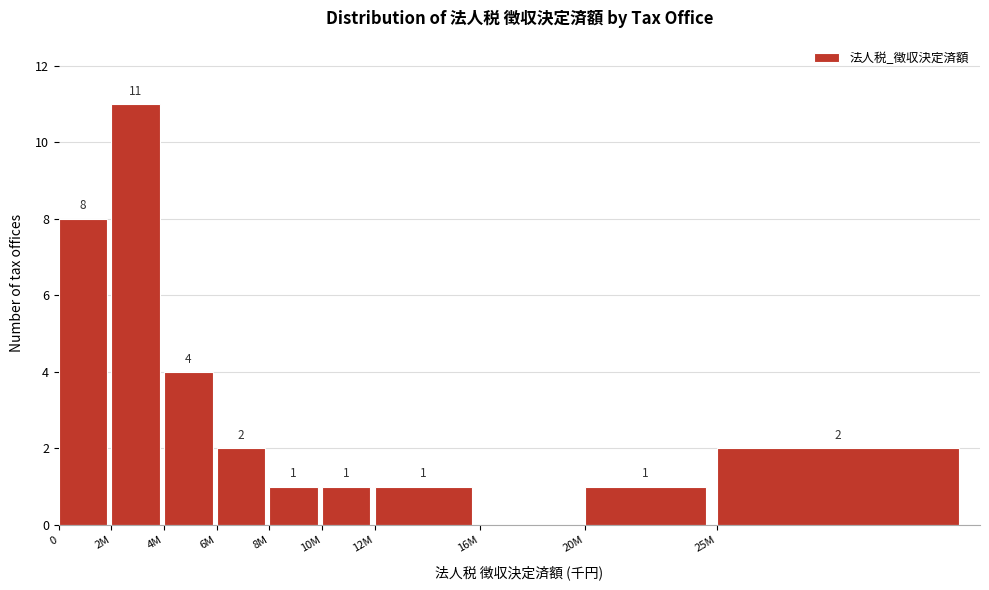

Reading left to right, transcribe all the data shown in this chart.

0=8	2M=11	4M=4	6M=2	8M=1	10M=1	12M=1	16M=0	20M=1	25M=2